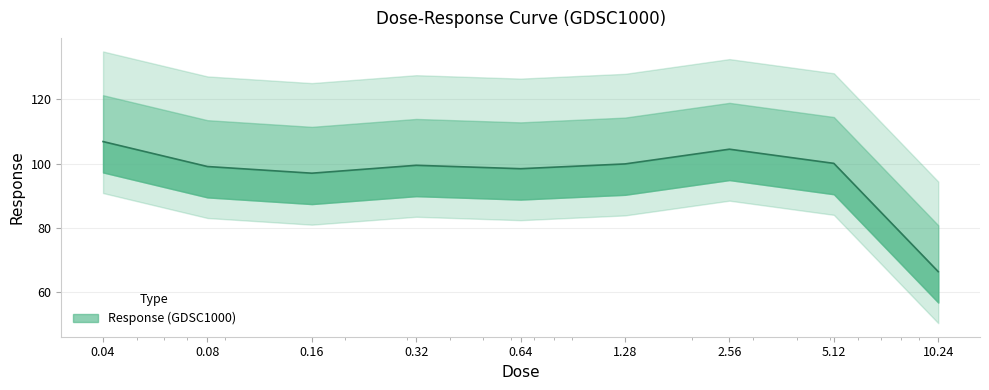

What is the value of the 2nd point from the left?

99.1